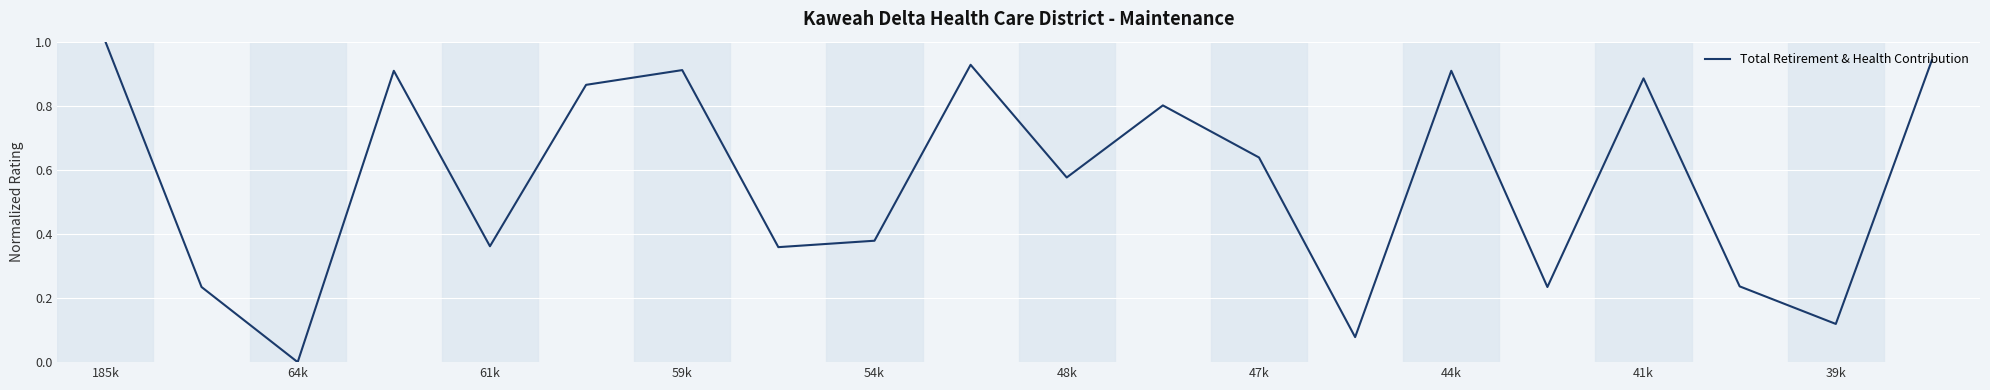

What is the greatest value displayed?

1.0